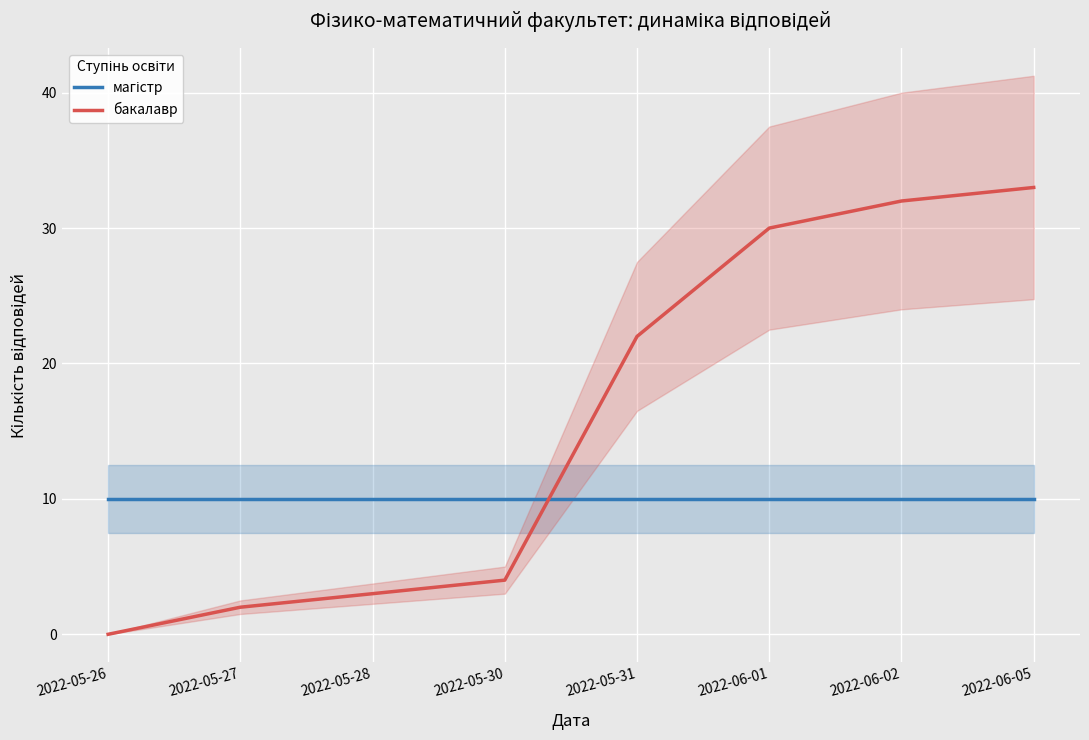

Between 2022-05-26 and 2022-06-02, which is larger?

2022-05-26